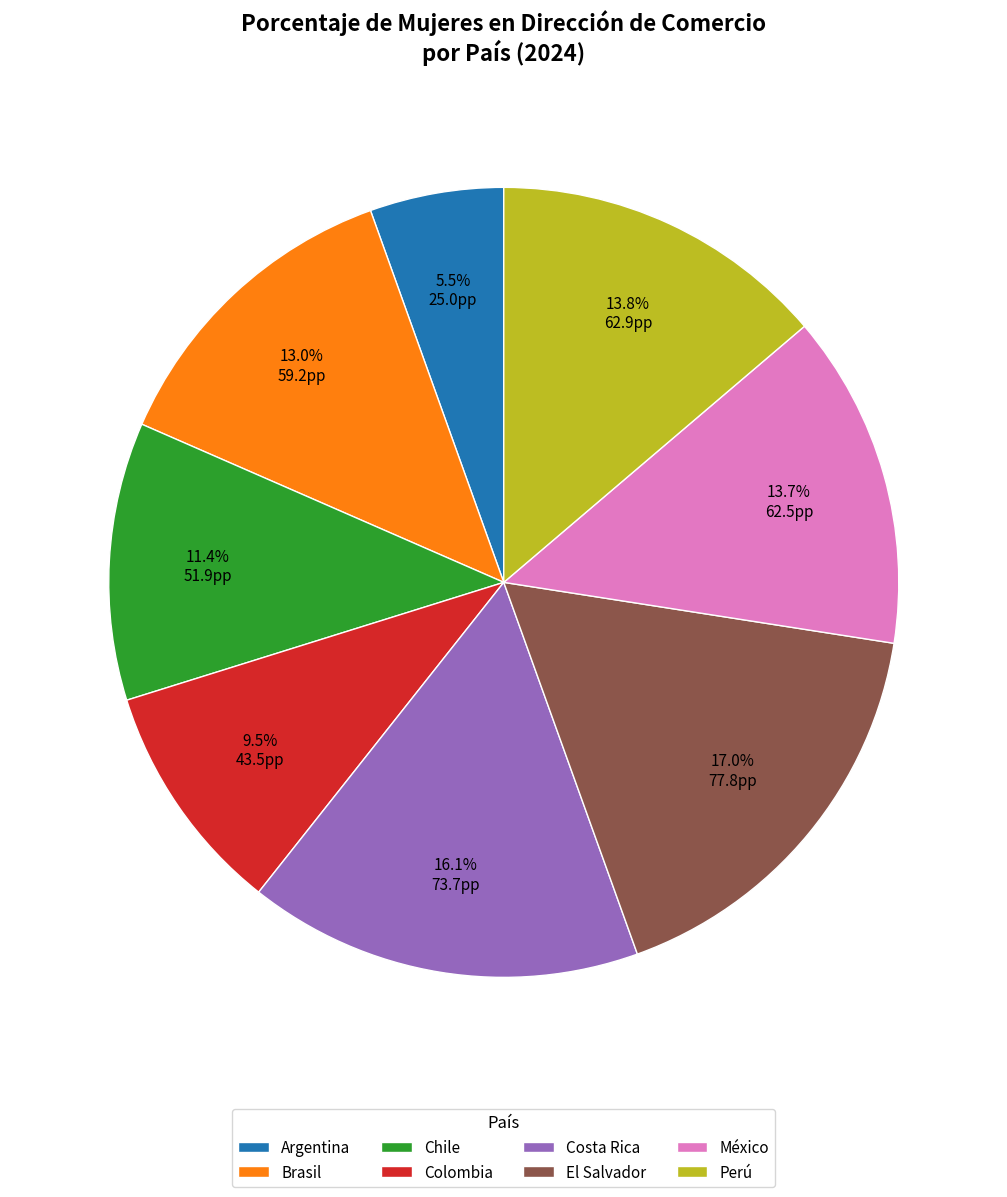

How much of the chart is everything except Costa Rica?

83.9%